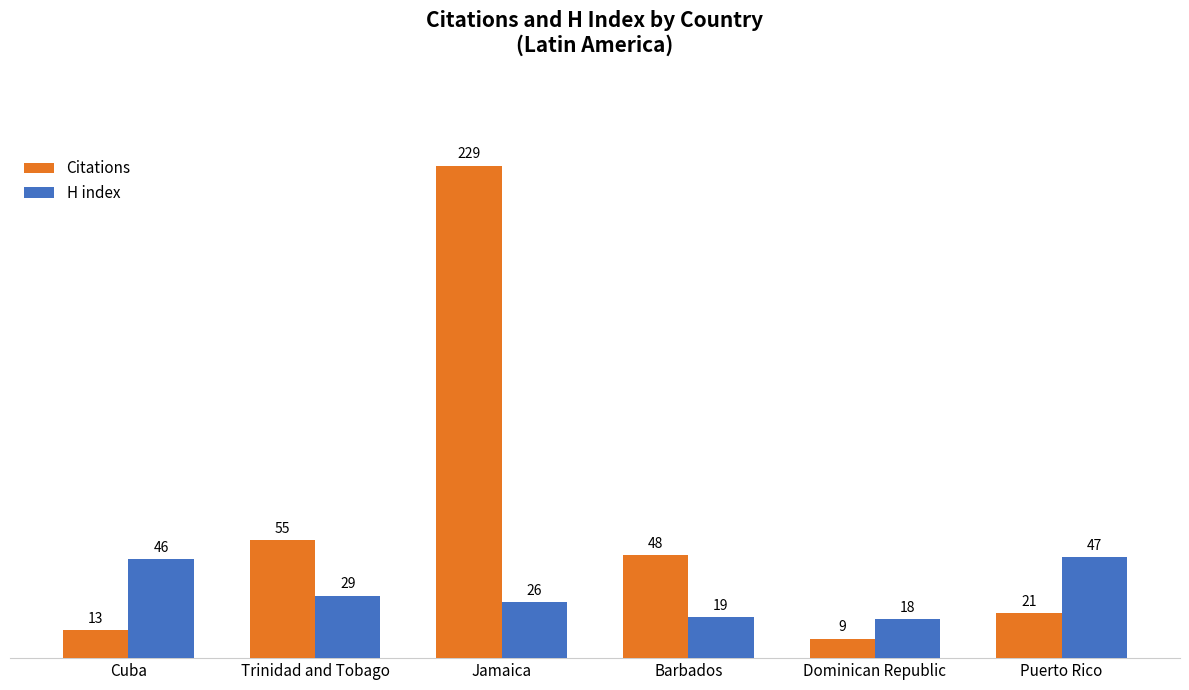

Reading left to right, what are all the values shown in this chart?

Citations: Cuba=13	Trinidad and Tobago=55	Jamaica=229	Barbados=48	Dominican Republic=9	Puerto Rico=21
H index: Cuba=46	Trinidad and Tobago=29	Jamaica=26	Barbados=19	Dominican Republic=18	Puerto Rico=47